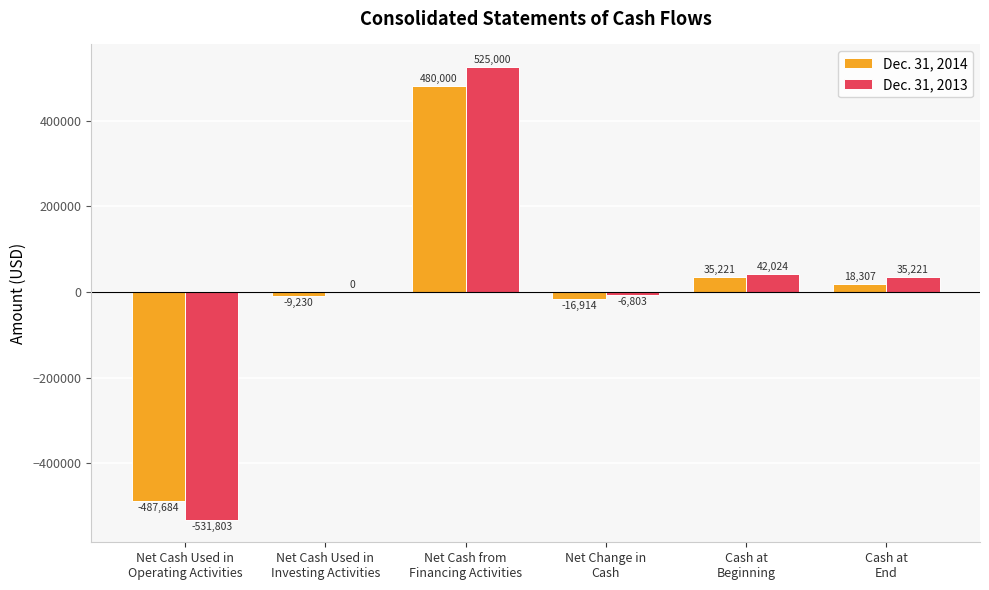

The Dec. 31, 2014 series shows 35221 at Cash at
Beginning. True or false?

True